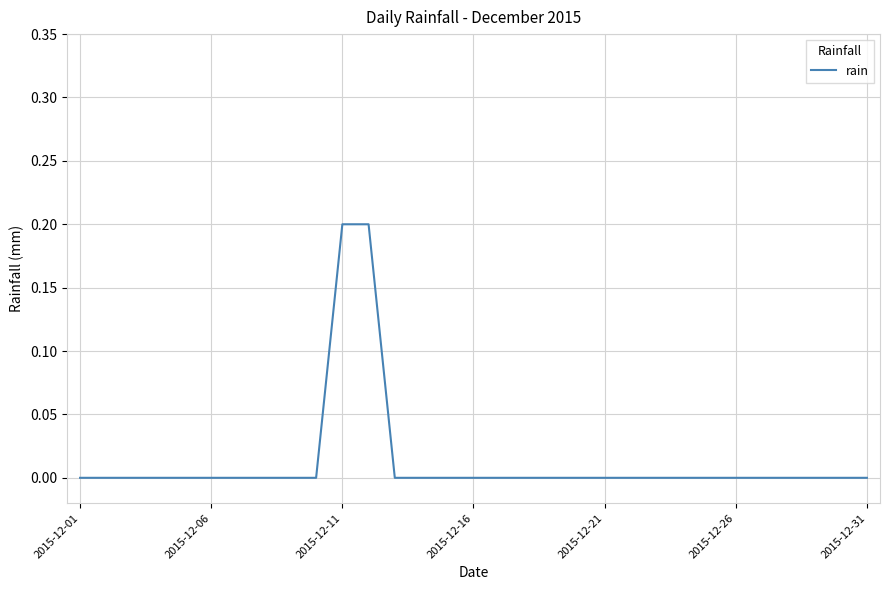

Does the chart display data point markers on the line(s)?

No